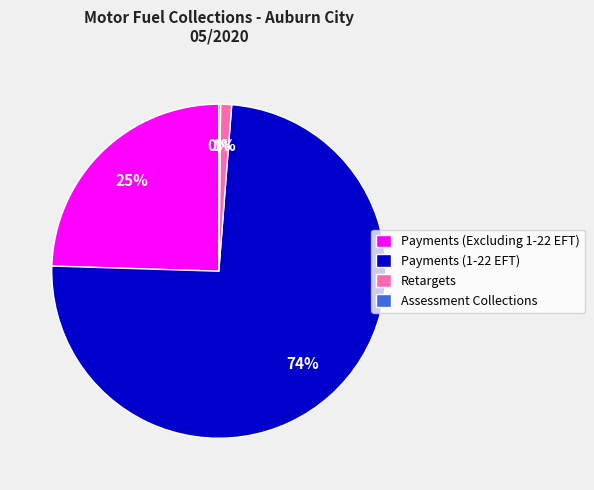

Which category has the biggest portion of the pie?

Payments (1-22 EFT)